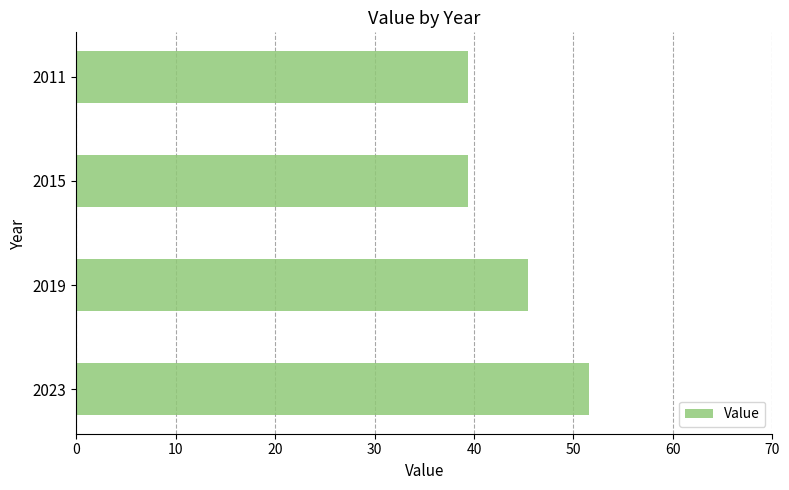

What is the maximum value shown in the chart?

51.5